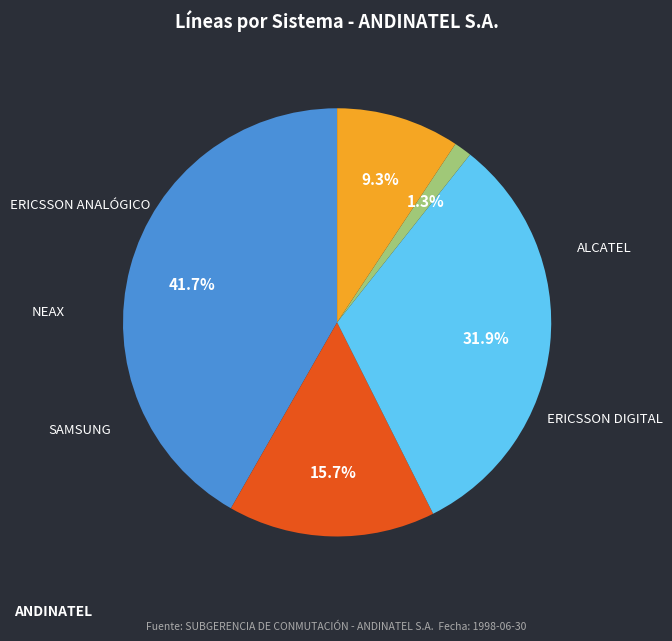

Between NEAX and ERICSSON DIGITAL, which is larger?

NEAX